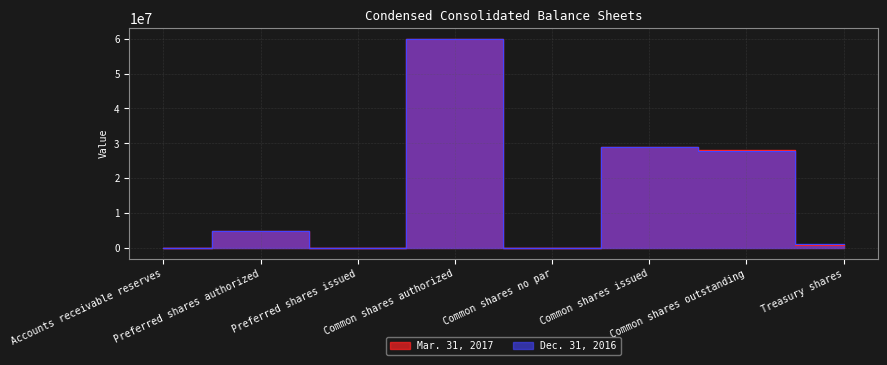

The Mar. 31, 2017 series shows 28966000 at Common shares issued. True or false?

True